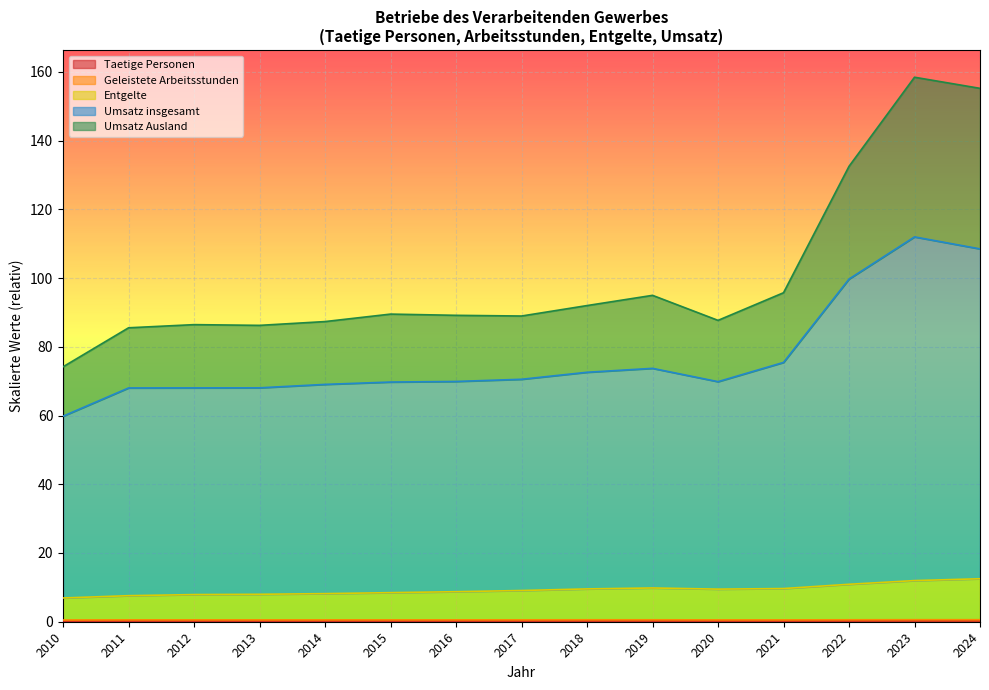

True or false: Taetige Personen and Umsatz insgesamt cross at least once.

False